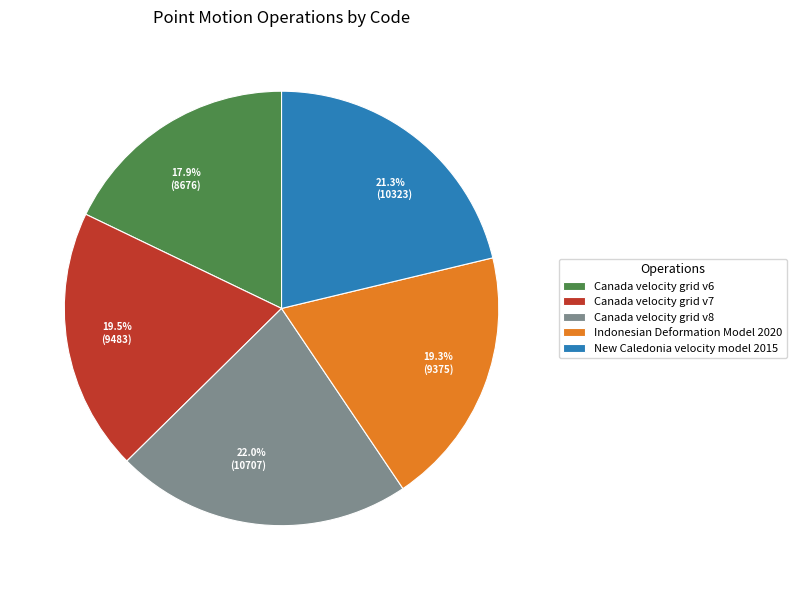

How much of the chart is everything except 17.9% (8676)?

82.1%